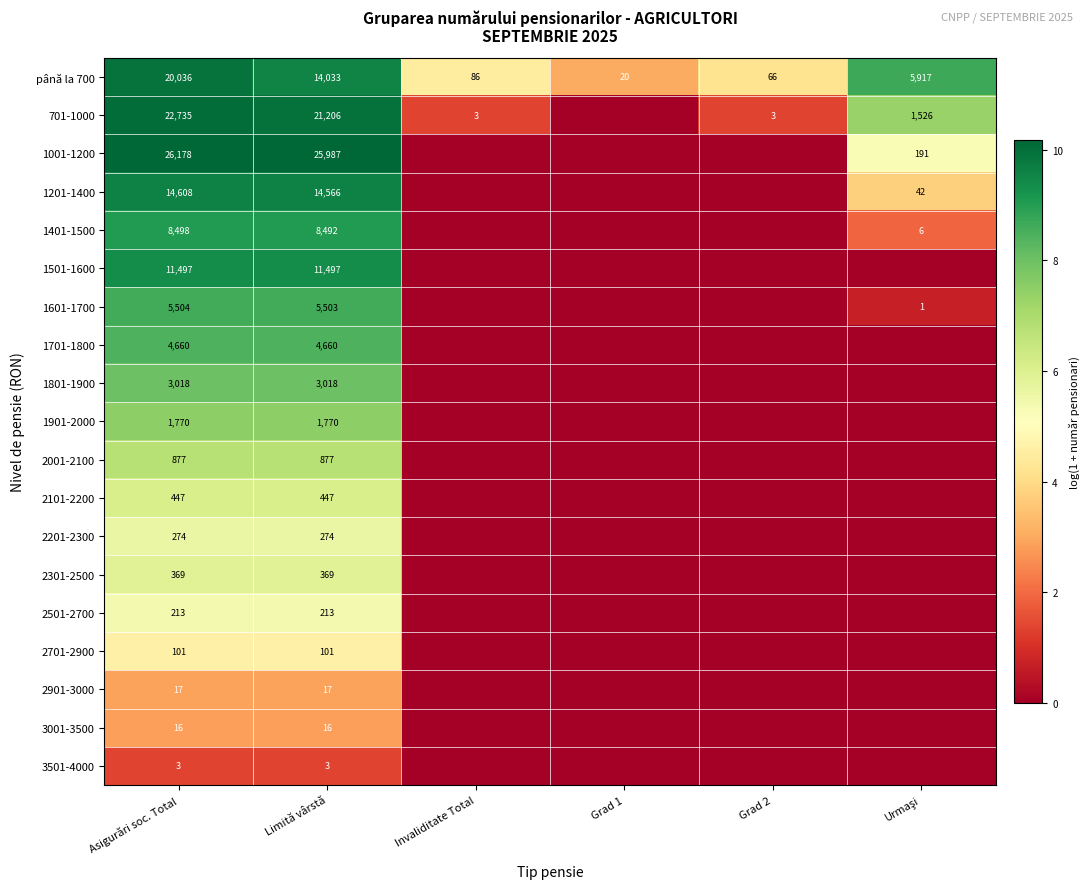

Between Grad 1 and Urmaşi, which is larger?

Urmaşi